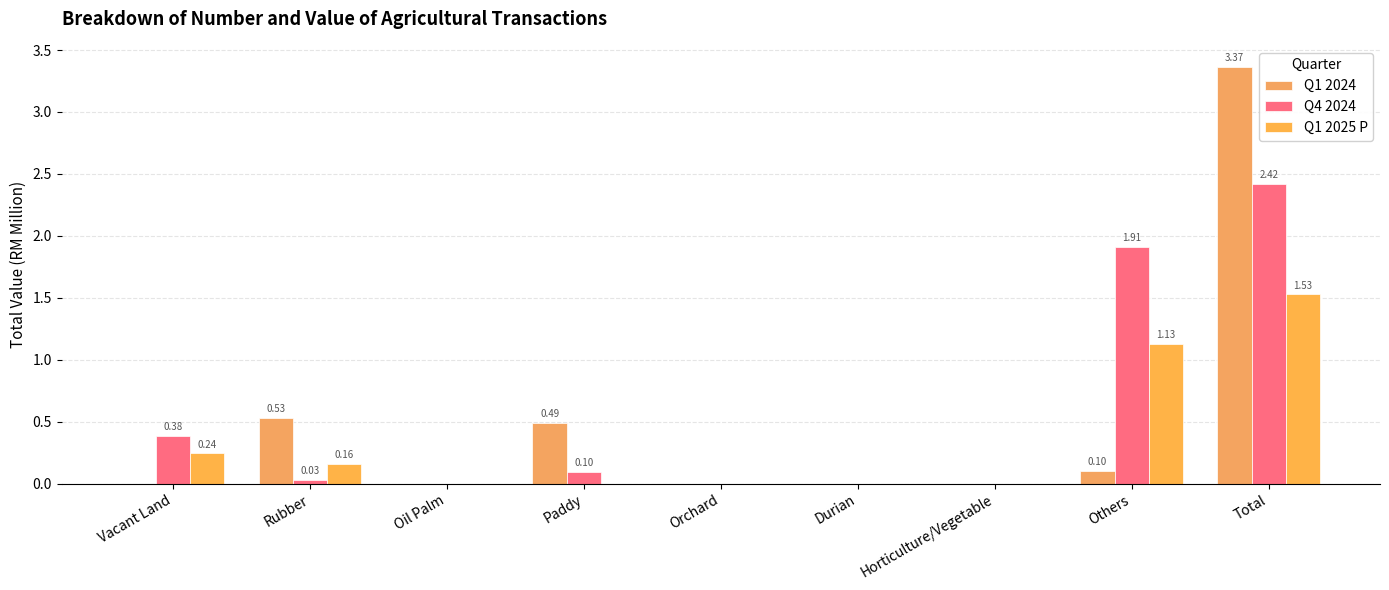

How many series are shown in this chart?

3